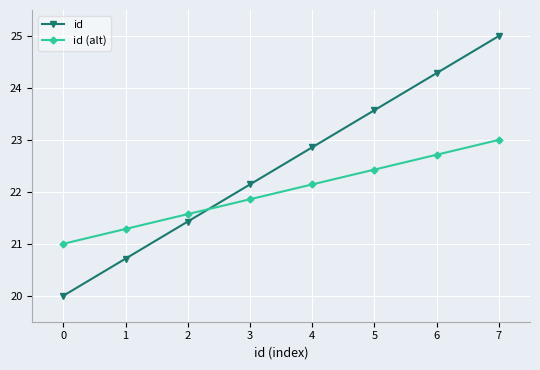

What is the greatest value displayed?

25.0